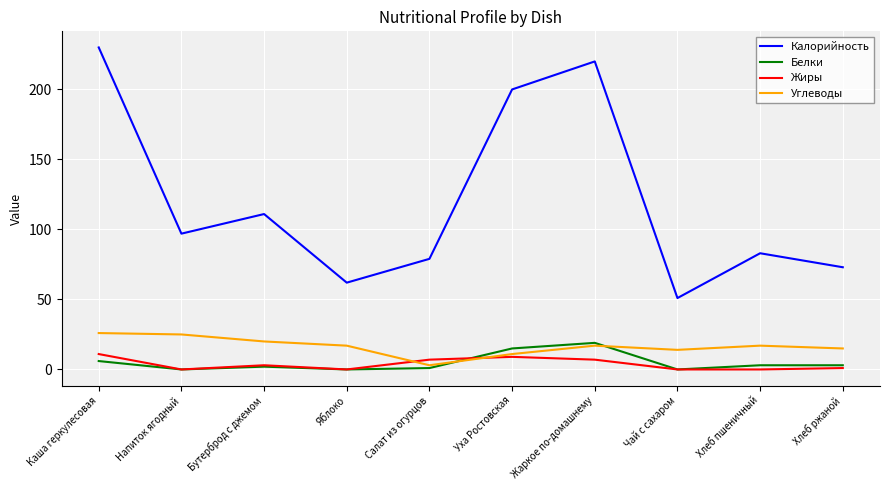

Count the number of categories in the chart.

10